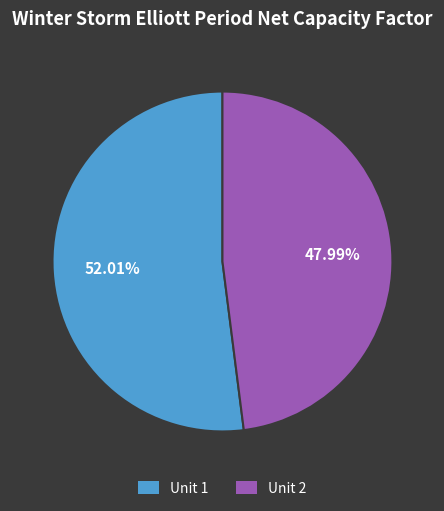

Rank the categories by value from lowest to highest.

Unit 2, Unit 1